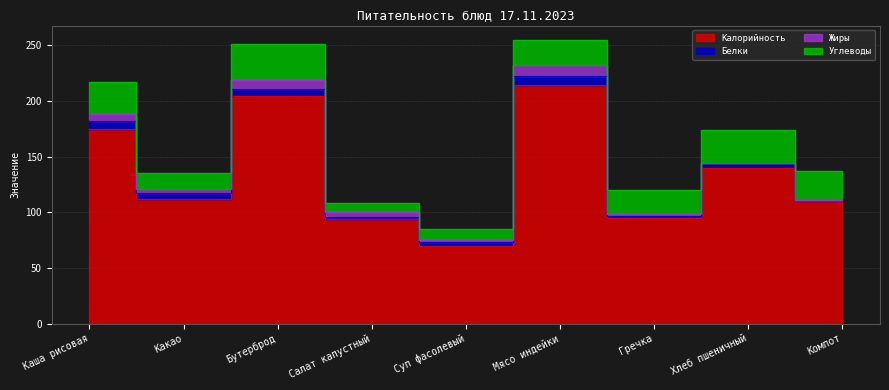

How many data points does each series have?

9